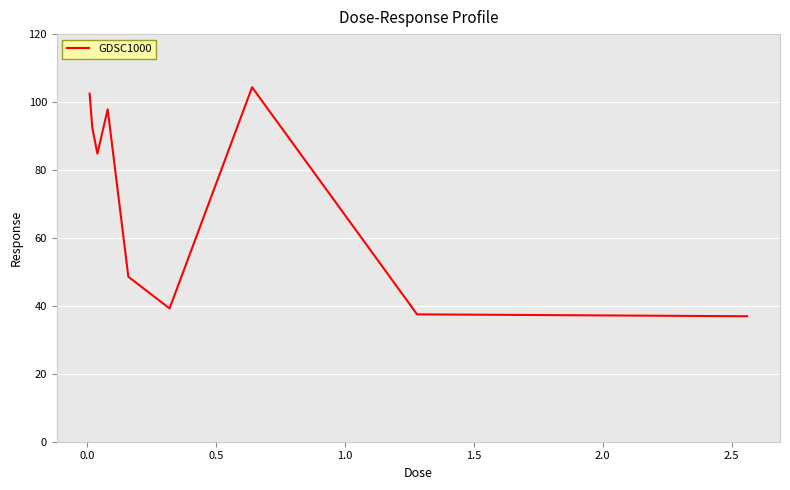

What is the difference between the maximum and minimum values?

67.4